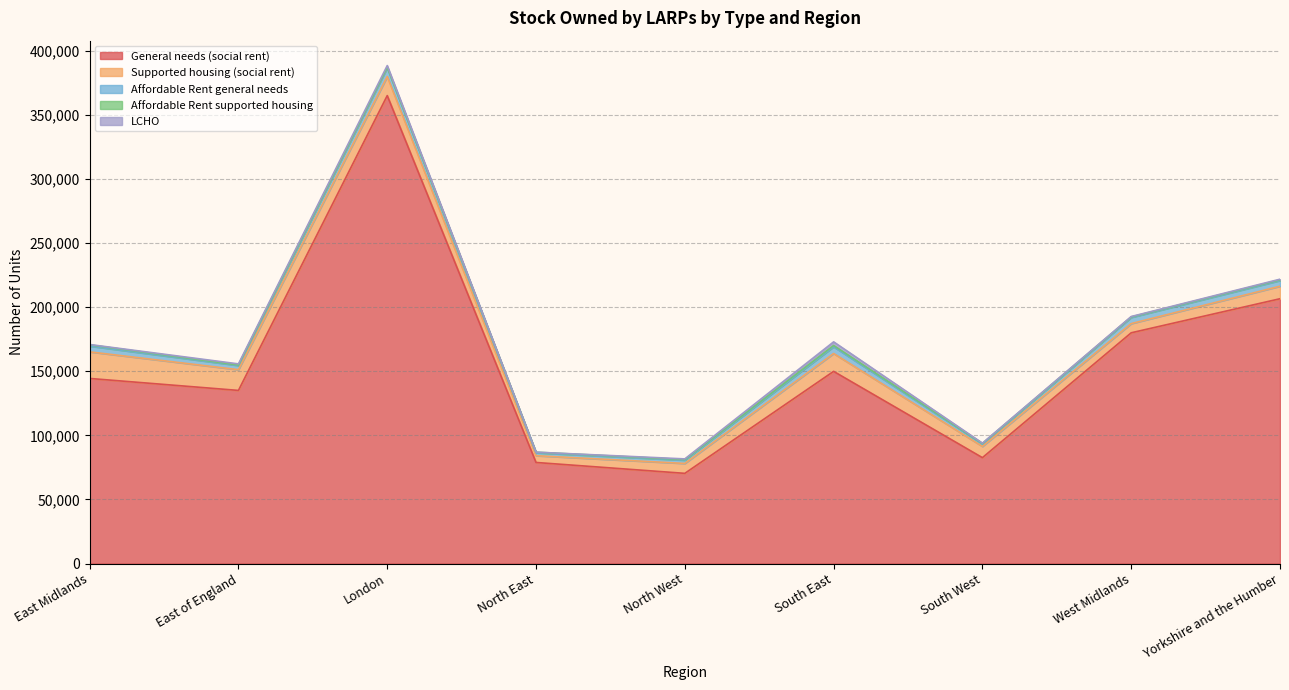

Rank the series at North West from highest to lowest value.

General needs (social rent), Supported housing (social rent), Affordable Rent general needs, LCHO, Affordable Rent supported housing